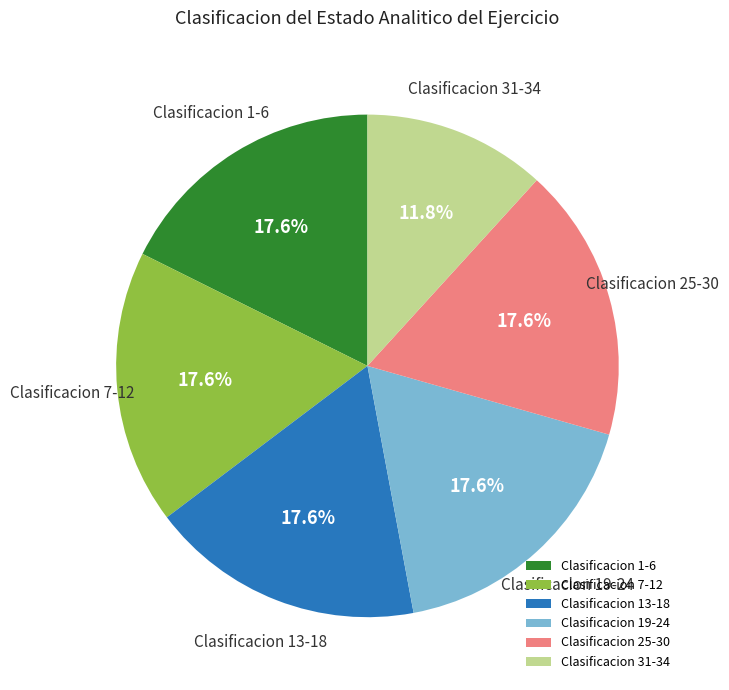

Does any single category account for the majority?

No